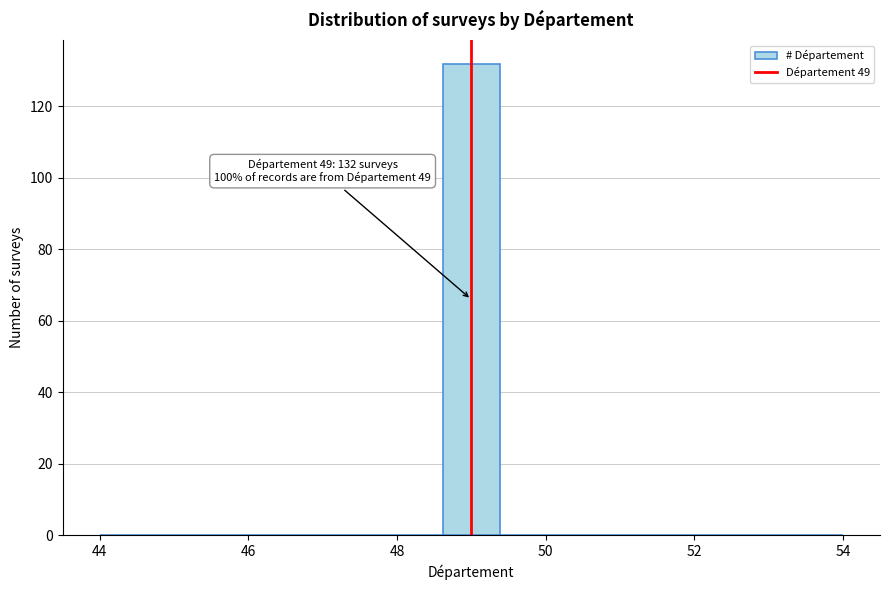

Around what value on the x-axis is the tallest bar? Give the approximate position of its centre, as read against the axis.

49.0